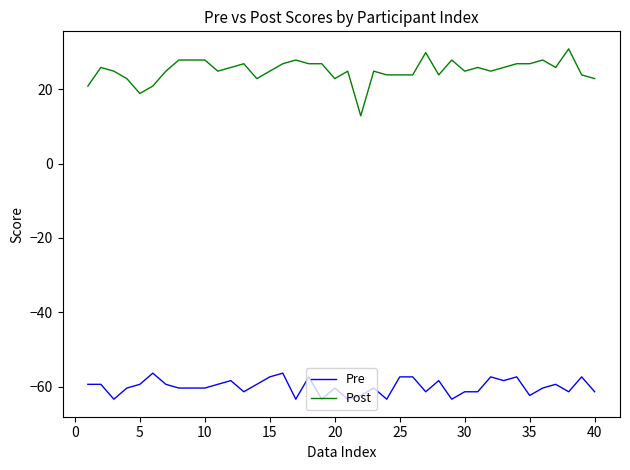

Rank the series by their average value, from lowest to highest.

Pre, Post